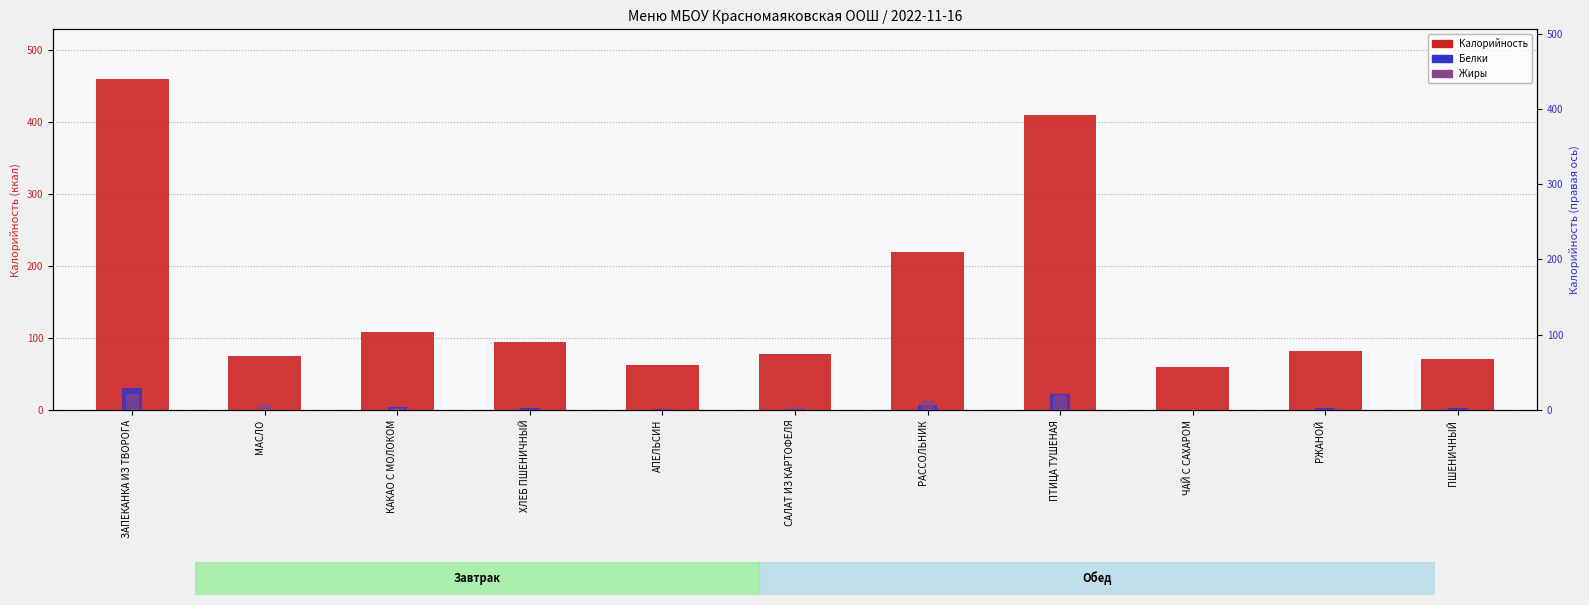

Reading right to left, what are all the values shown in this chart?

Калорийность: ПШЕНИЧНЫЙ=71.0	РЖАНОЙ=81.6	ЧАЙ С САХАРОМ=59.6	ПТИЦА ТУШЕНАЯ=410.3	РАССОЛЬНИК=219.7	САЛАТ ИЗ КАРТОФЕЛЯ=77.4	АПЕЛЬСИН=63.0	ХЛЕБ ПШЕНИЧНЫЙ=94.7	КАКАО С МОЛОКОМ=108.9	МАСЛО=75.0	ЗАПЕКАНКА ИЗ ТВОРОГА=459.8
Белки: ПШЕНИЧНЫЙ=2.3	РЖАНОЙ=2.6	ЧАЙ С САХАРОМ=0.1	ПТИЦА ТУШЕНАЯ=22.4	РАССОЛЬНИК=6.5	САЛАТ ИЗ КАРТОФЕЛЯ=1.4	АПЕЛЬСИН=1.1	ХЛЕБ ПШЕНИЧНЫЙ=3.1	КАКАО С МОЛОКОМ=3.9	МАСЛО=0.1	ЗАПЕКАНКА ИЗ ТВОРОГА=31.0
Жиры: ПШЕНИЧНЫЙ=0.2	РЖАНОЙ=0.4	ЧАЙ С САХАРОМ=0.0	ПТИЦА ТУШЕНАЯ=20.8	РАССОЛЬНИК=13.8	САЛАТ ИЗ КАРТОФЕЛЯ=4.1	АПЕЛЬСИН=0.4	ХЛЕБ ПШЕНИЧНЫЙ=0.2	КАКАО С МОЛОКОМ=3.3	МАСЛО=8.3	ЗАПЕКАНКА ИЗ ТВОРОГА=21.7